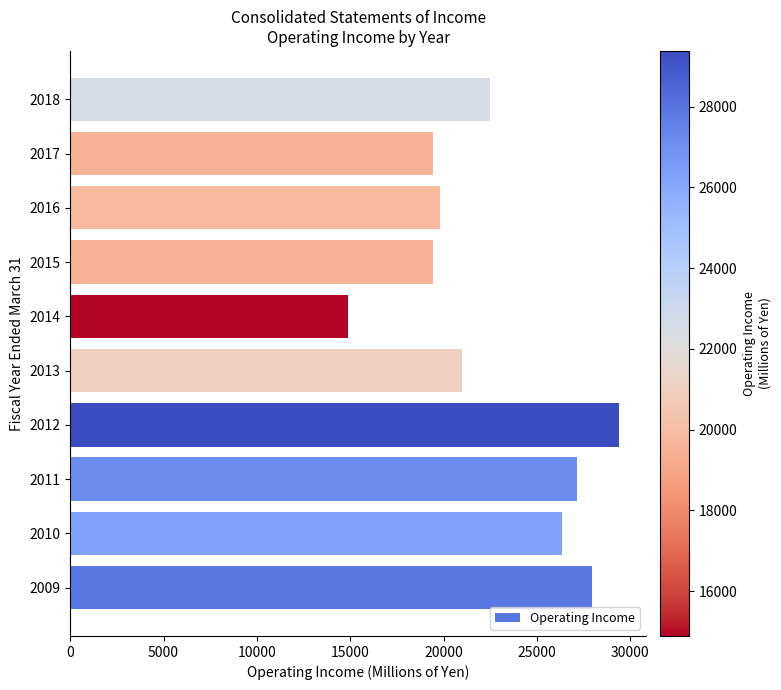

What is the difference between the maximum and minimum values?

14496